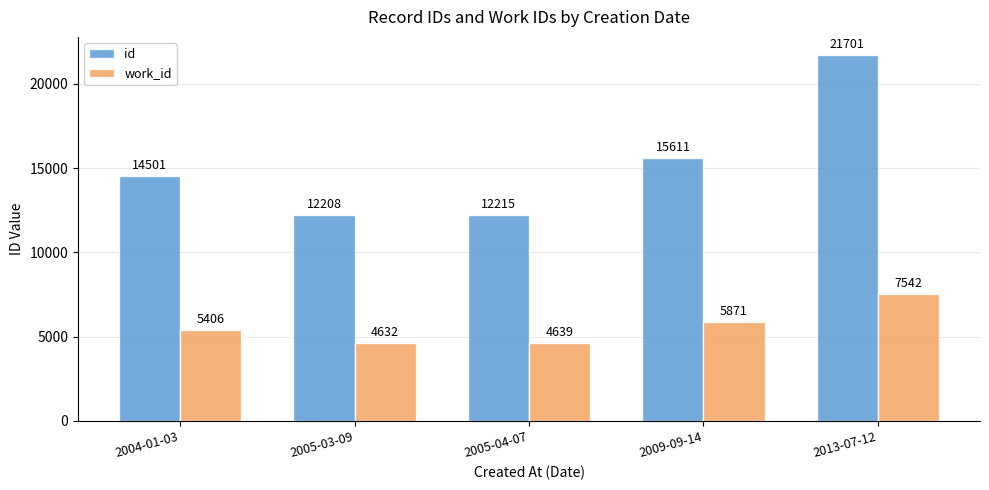

How many series are shown in this chart?

2